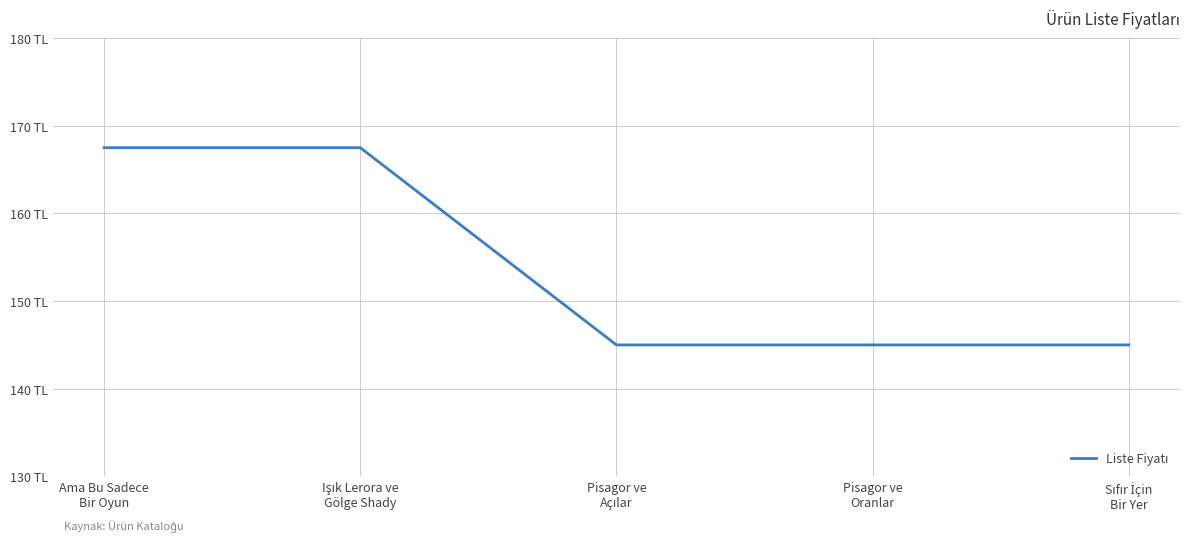

Does the chart display data point markers on the line(s)?

No